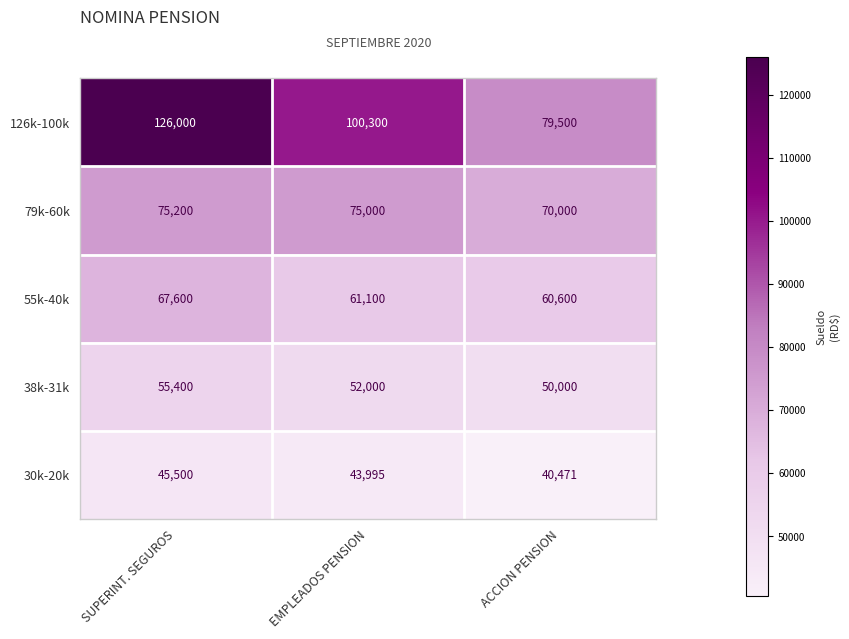

Where is 79k-60k nearest to the value 72600?

EMPLEADOS PENSION